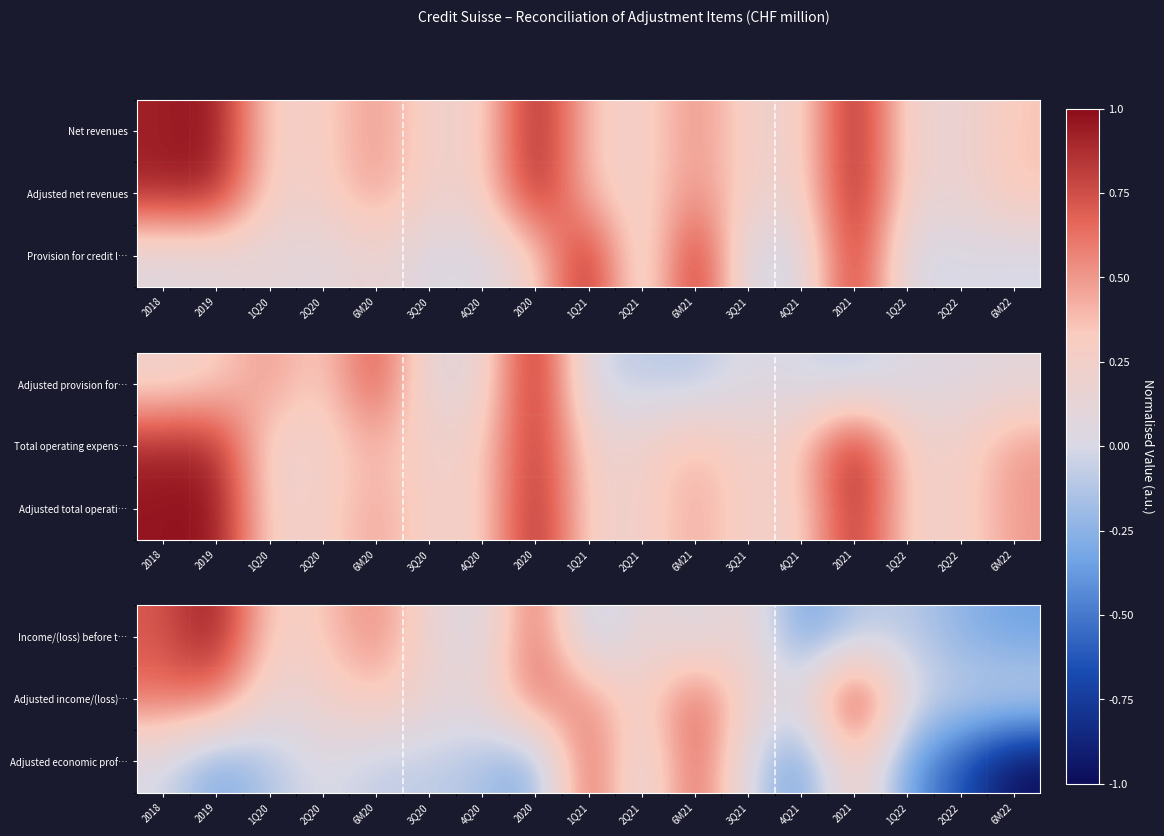

Rank the categories by Adjusted economic prof… value from lowest to highest.

6M22, 2Q22, 4Q21, 1Q22, 2019, 2020, 4Q20, 1Q20, 6M20, 3Q20, 2Q21, 3Q21, 2018, 2Q20, 2021, 6M21, 1Q21